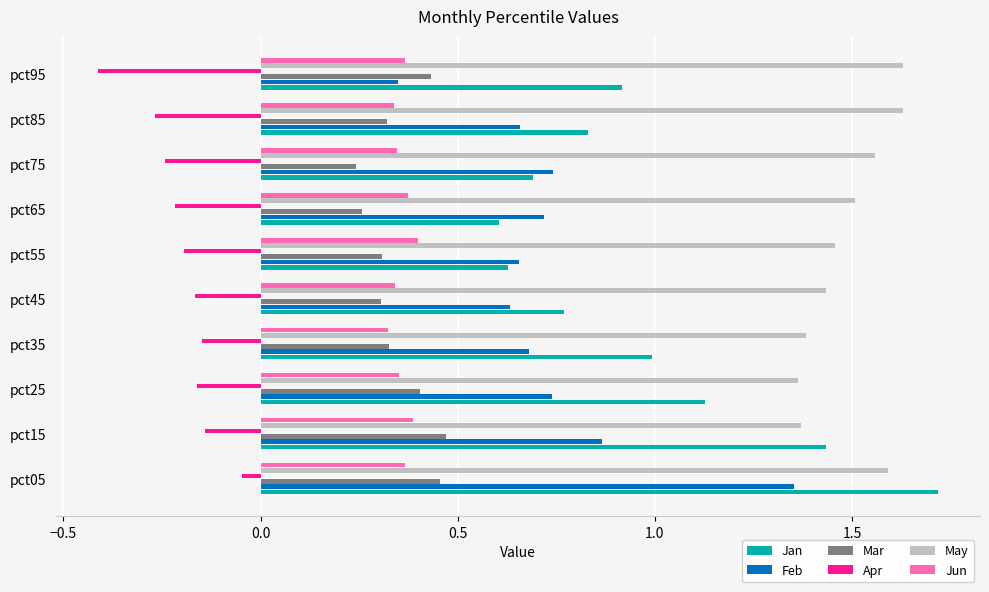

Is the value of May at pct35 greater than the value of Jan at pct95?

Yes